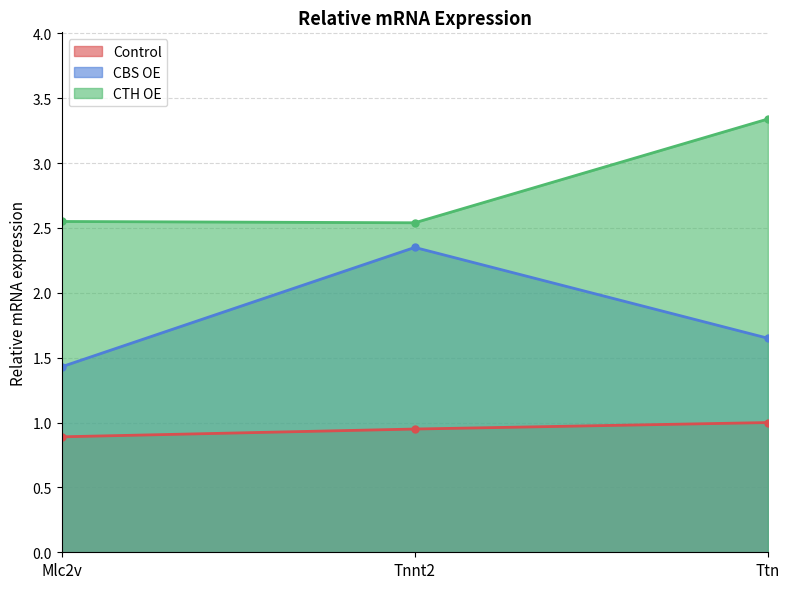

What is the difference between the maximum and minimum values in the Control series?

0.1